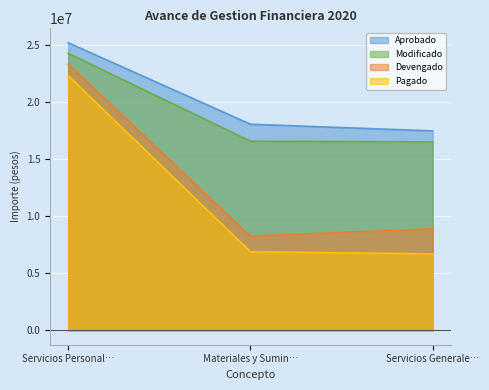

At Materiales y Sumin…, list the series in order from largest to smallest.

Aprobado, Modificado, Devengado, Pagado